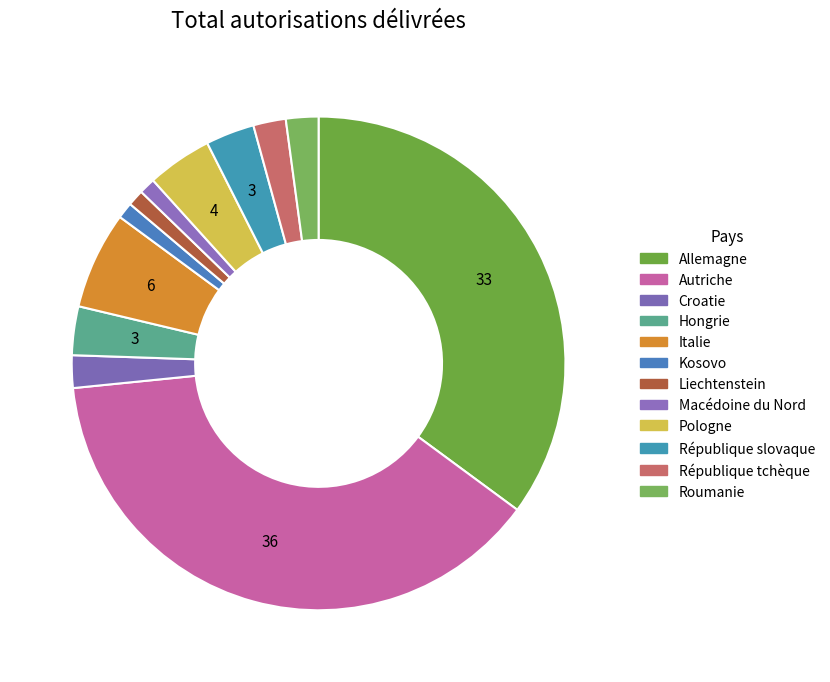

True or false: Kosovo accounts for 11% of the total.

False